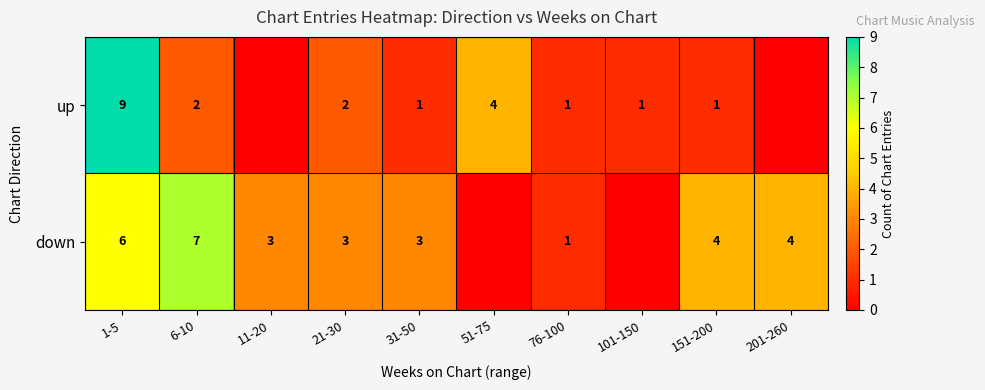

What is the spread (max minus min) of values at 1-5?

3